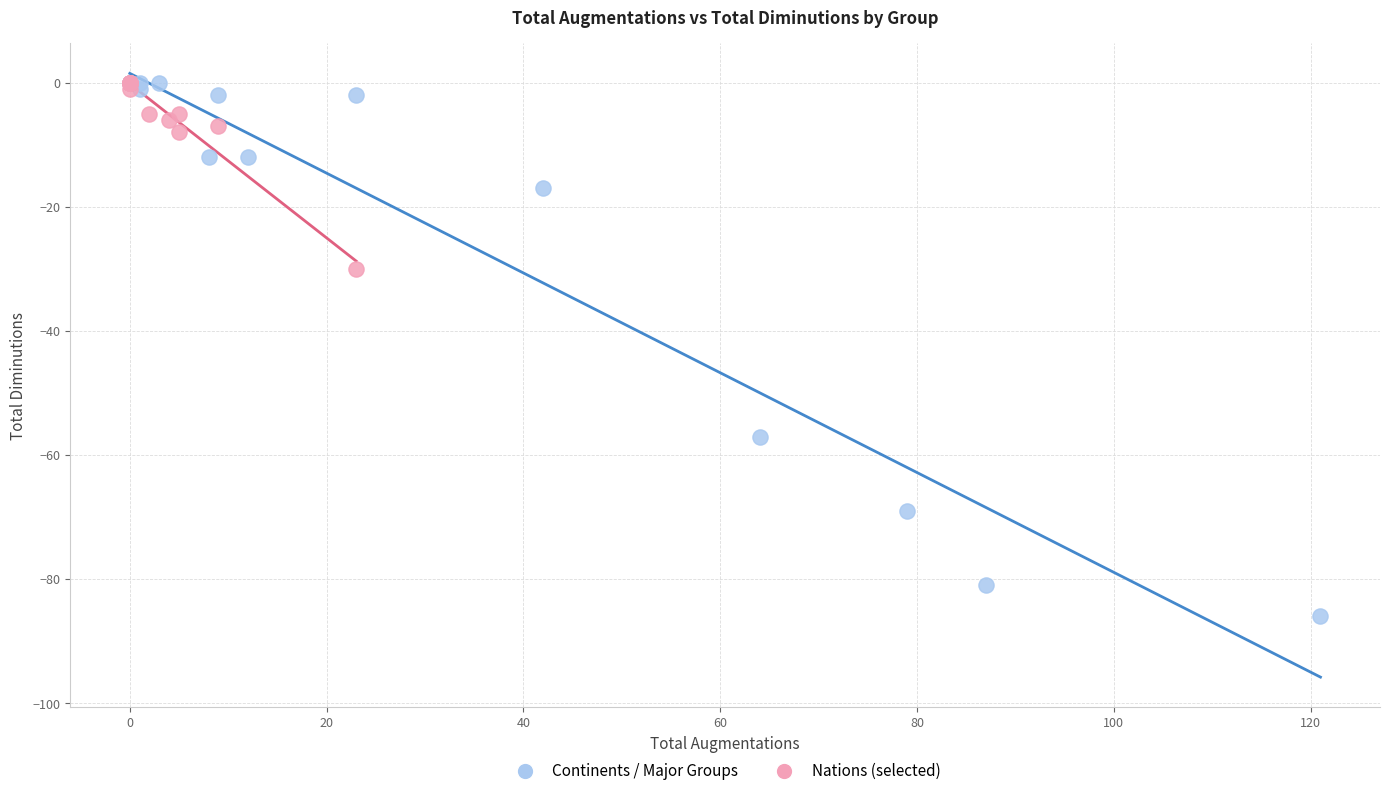

What are all the series names shown in the legend?

Continents / Major Groups, Nations (selected)